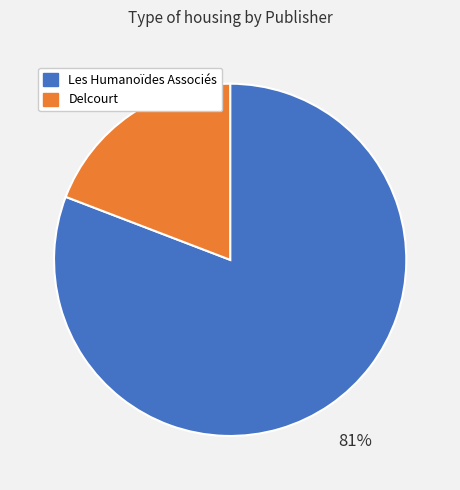

Rank the categories by value from highest to lowest.

Les Humanoïdes Associés, Delcourt